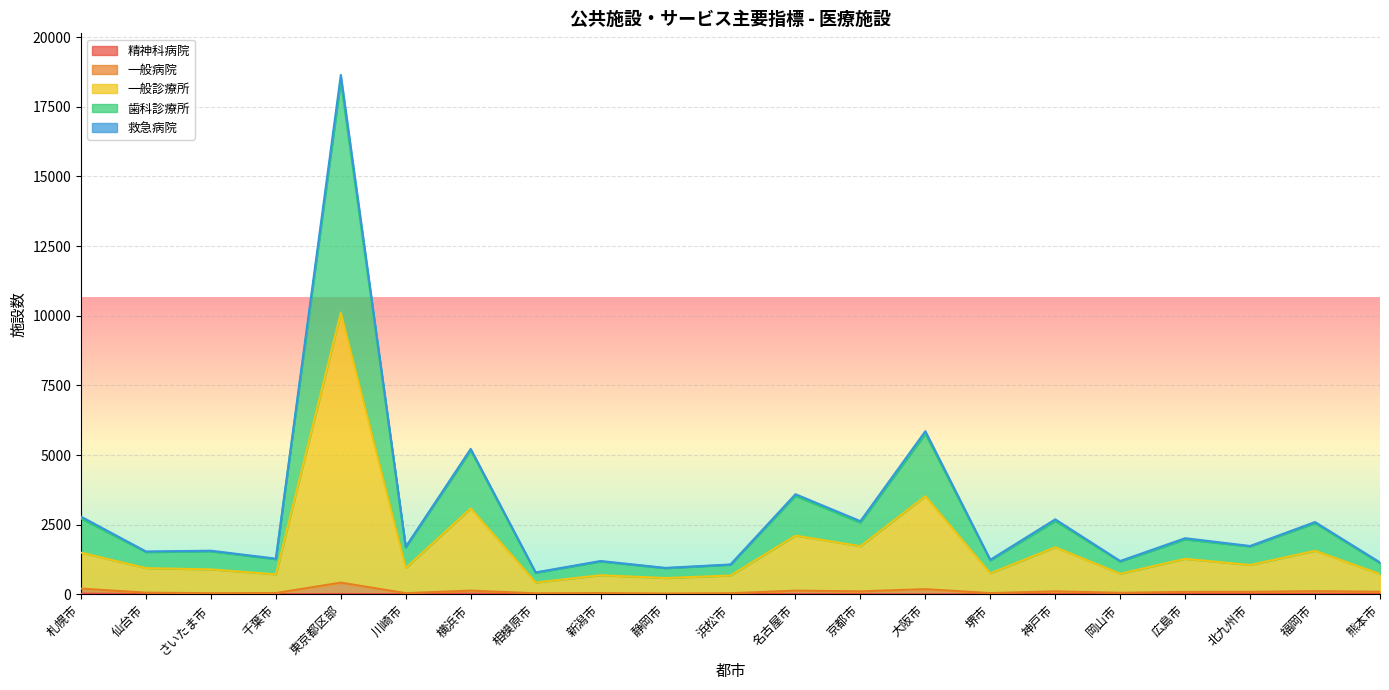

At which category does the chart reach its peak across all series?

東京都区部